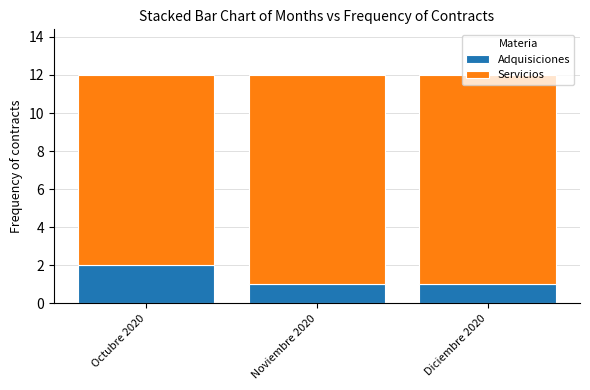

The value of Adquisiciones at Octubre 2020 is 2. True or false?

True